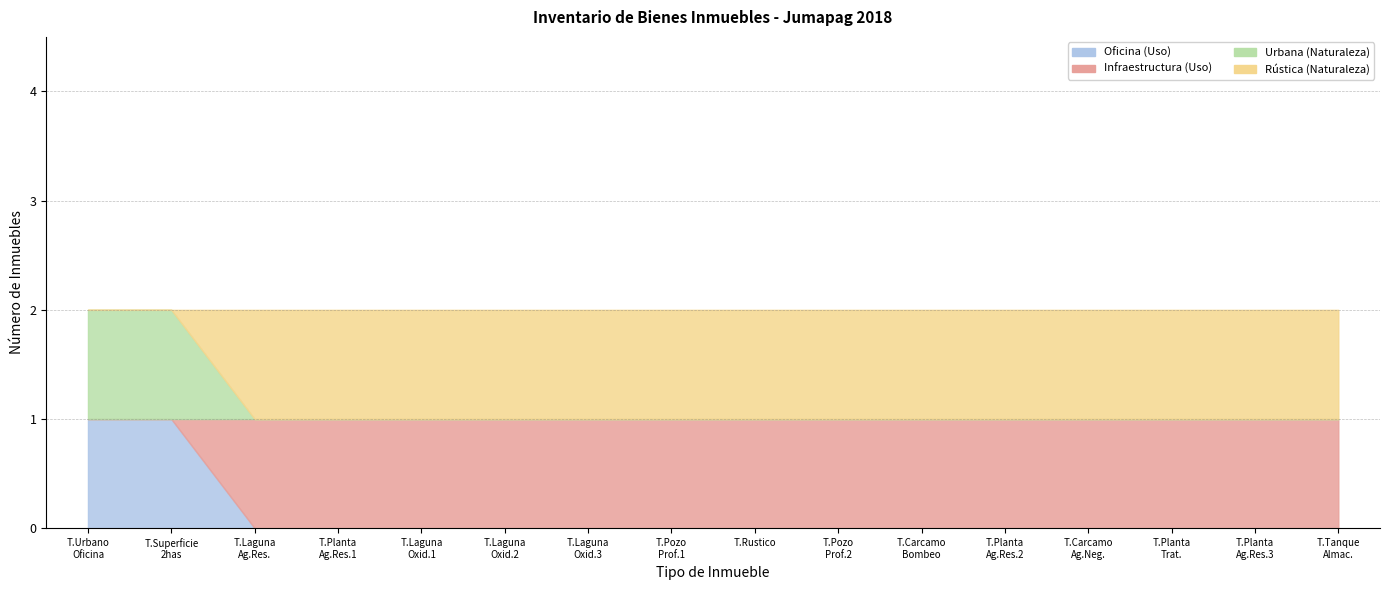

What is the difference between the maximum and minimum values in the Infraestructura series?

1